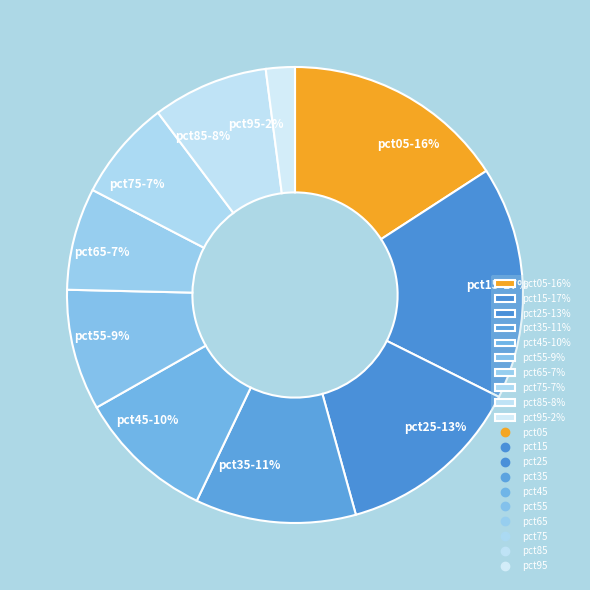

To the nearest percent, what is the combined percentage of pct45 and pct35?

21%